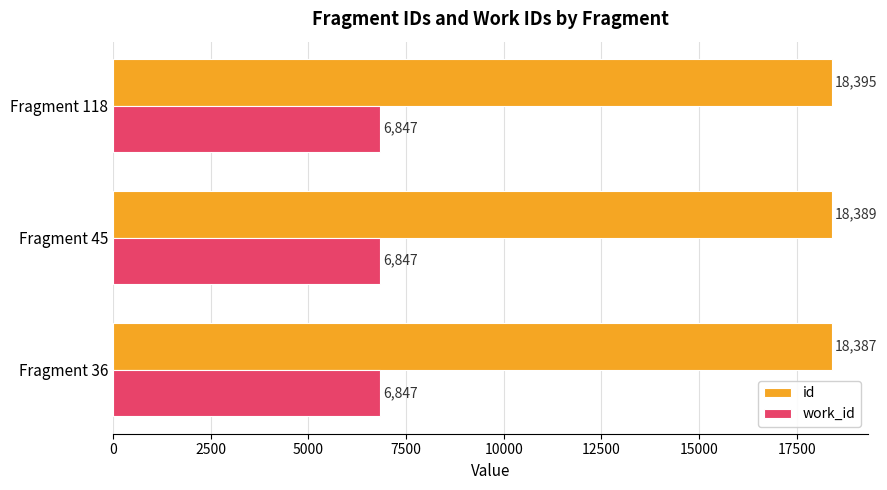

Count the number of data series in this chart.

2